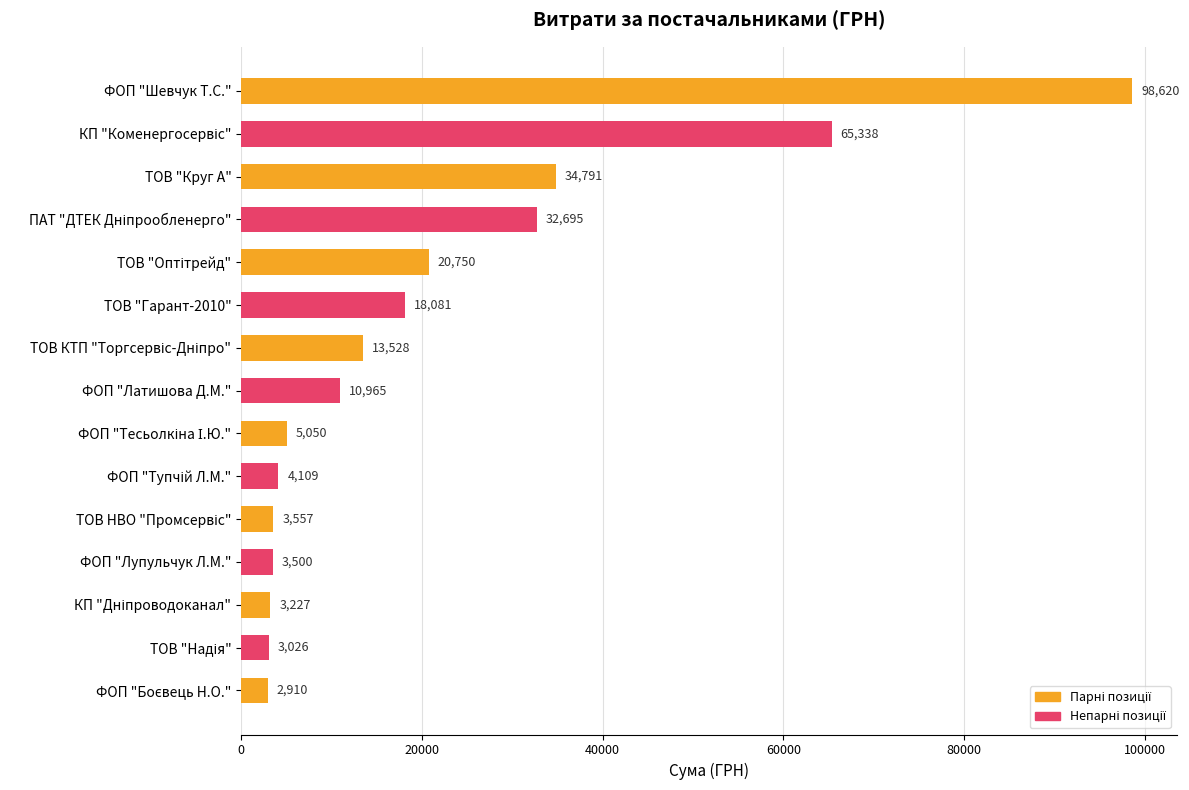

Are the bars horizontal?

Yes